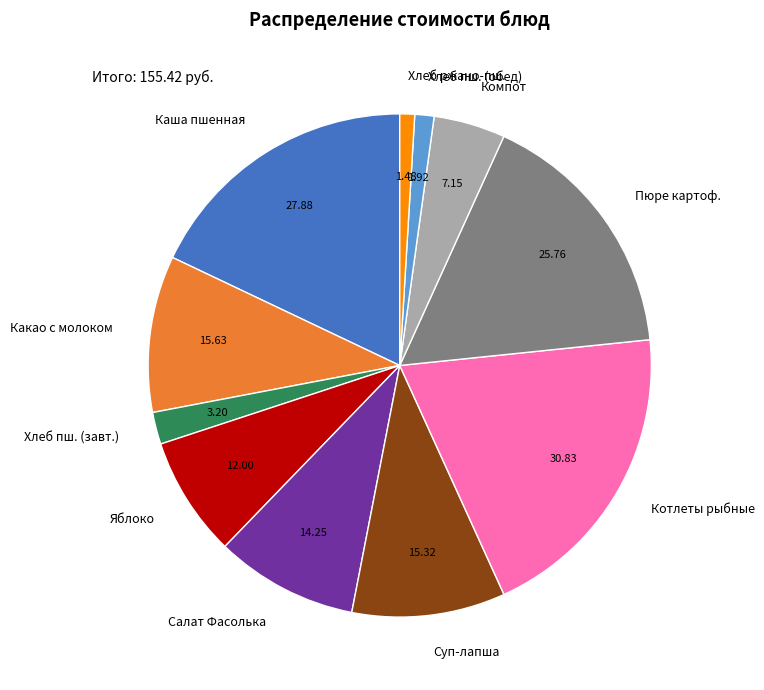

Which slice is the largest?

Котлеты рыбные